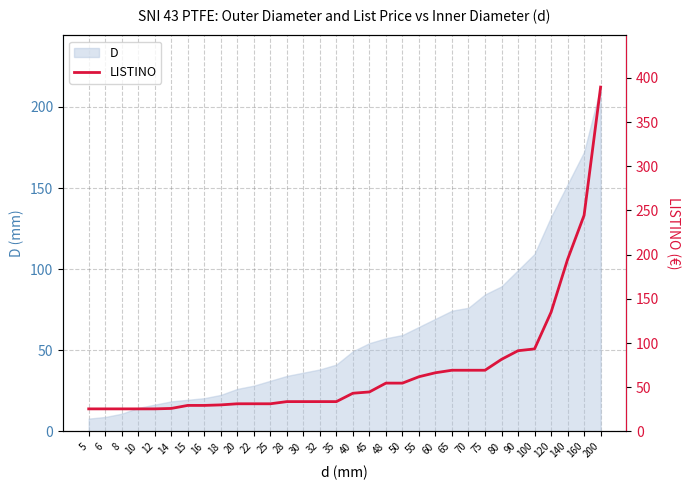

Is it true that D equals 188.9 at 100?

False